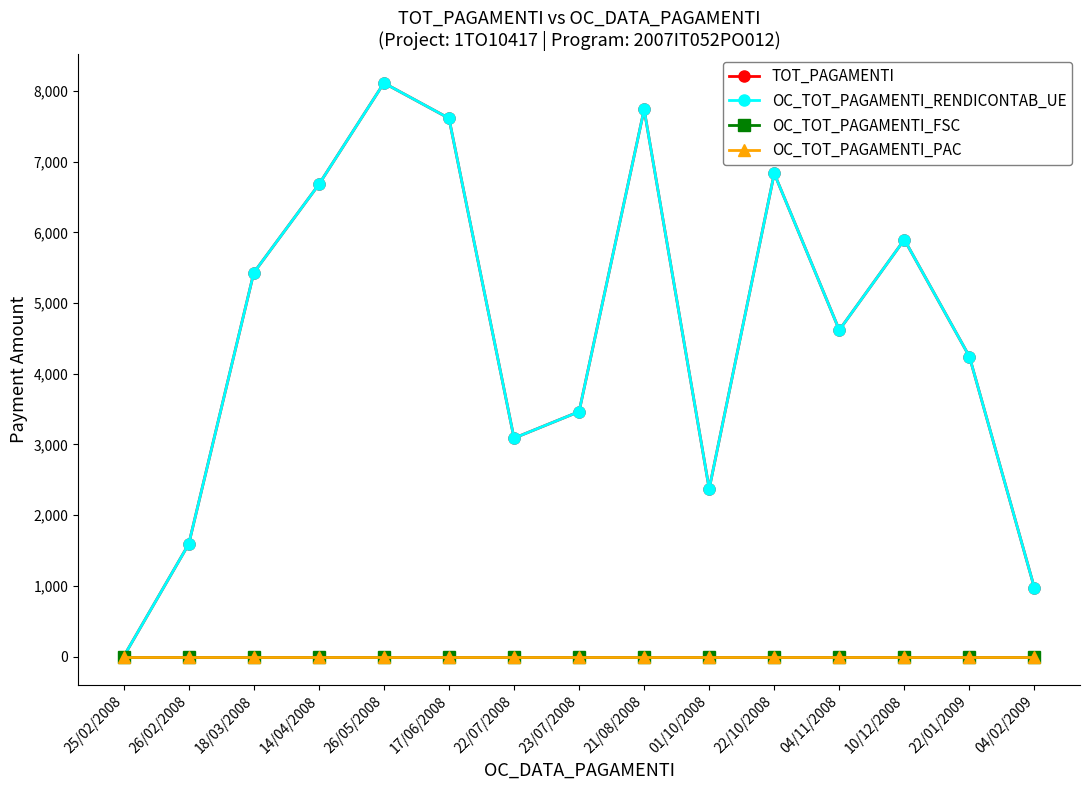

True or false: OC_TOT_PAGAMENTI_RENDICONTAB_UE and OC_TOT_PAGAMENTI_PAC intersect in this chart.

False